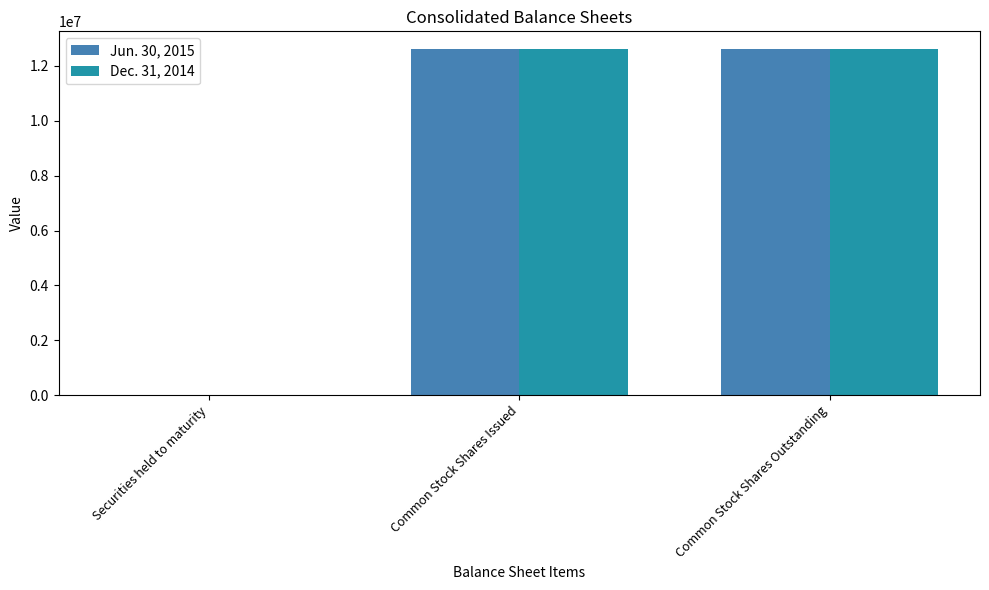

The value of Dec. 31, 2014 at Common Stock Shares Issued is 18538429. True or false?

False